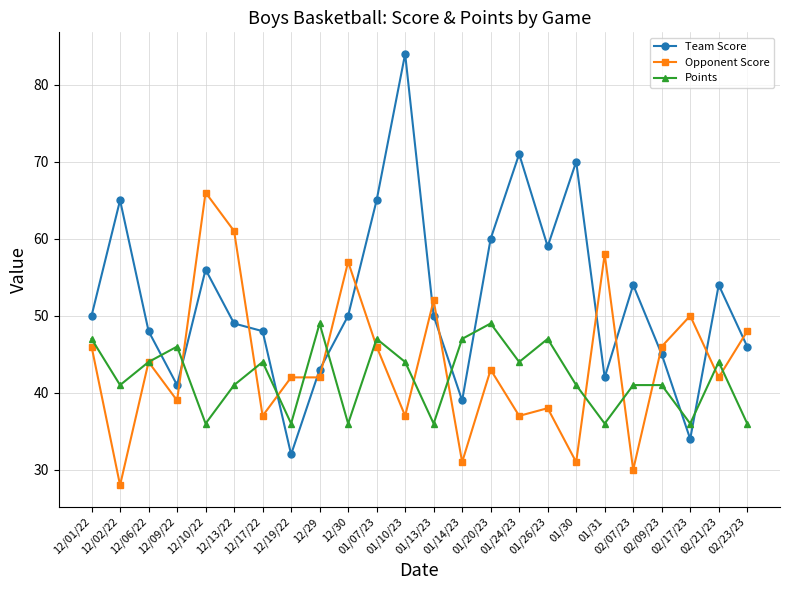

Is the value of Opponent Score at 01/31 greater than the value of Points at 12/09/22?

Yes